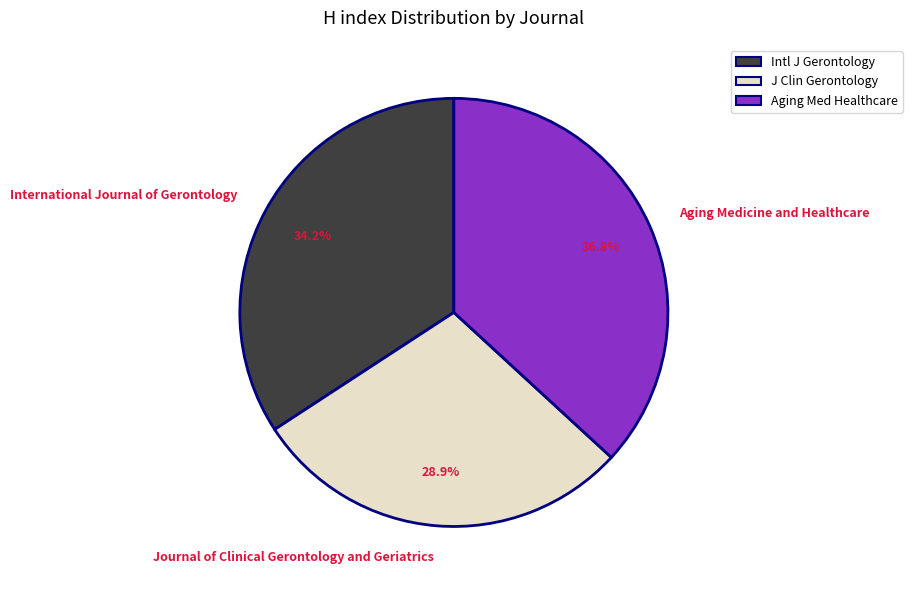

True or false: International Journal of Gerontology accounts for 34% of the total.

True